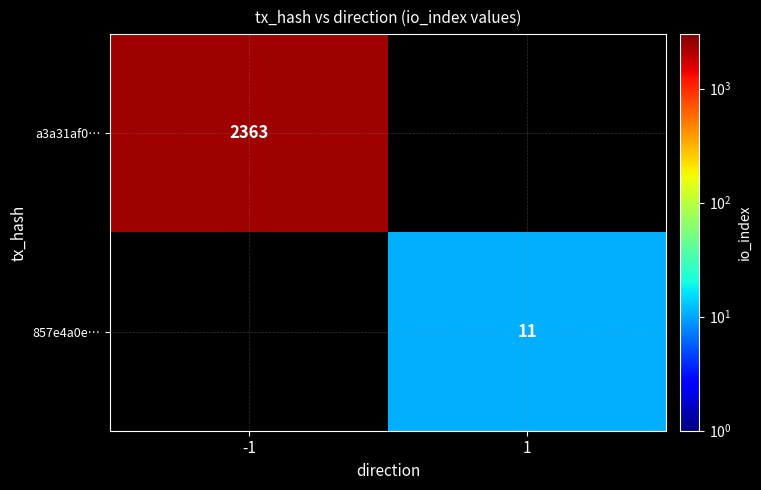

True or false: 857e4a0e… has a value of 11 at 1.

True